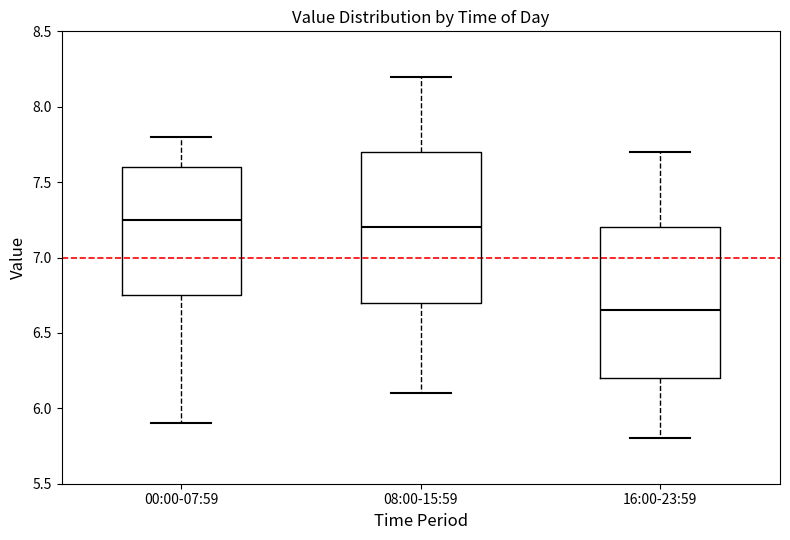

Where does the lower whisker of the box for 08:00-15:59 end on the y-axis? The values are not printed on the chart, so give them approximately, as read against the axis.

6.10